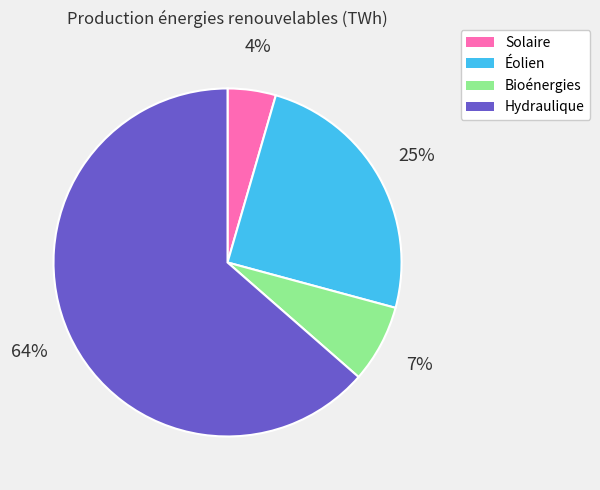

Do Solaire and Éolien together represent more than half of the pie?

No